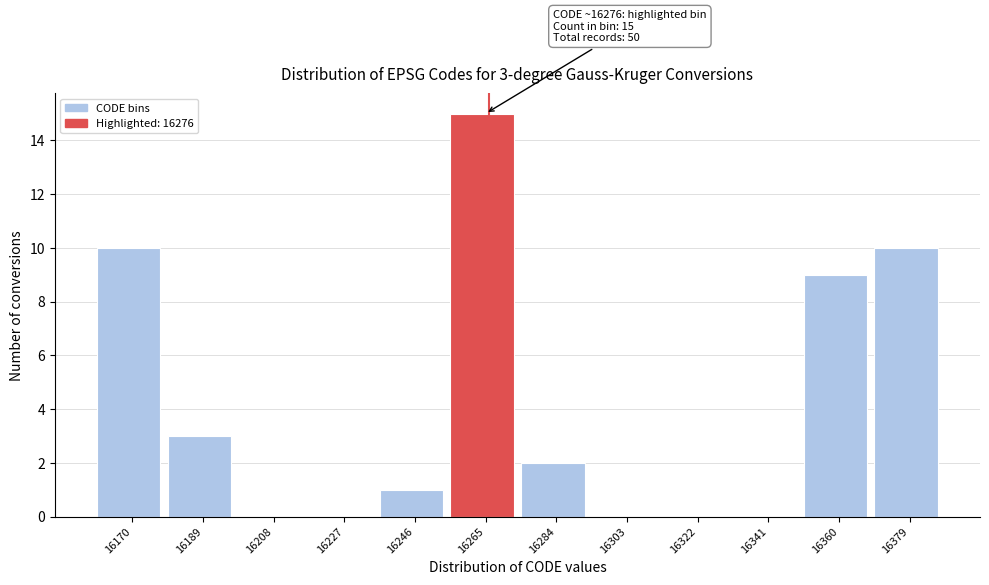

Reading left to right, list all the values displayed in this chart.

16170=10	16189=3	16208=0	16227=0	16246=1	16265=15	16284=2	16303=0	16322=0	16341=0	16360=9	16379=10